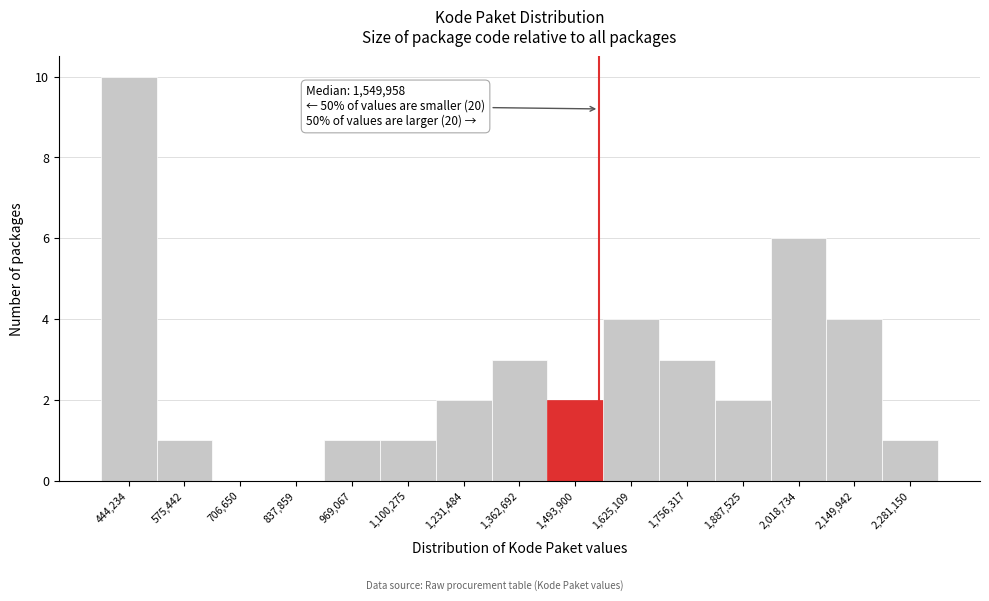

Which range on the x-axis has the tallest bar?

380000 to 500000